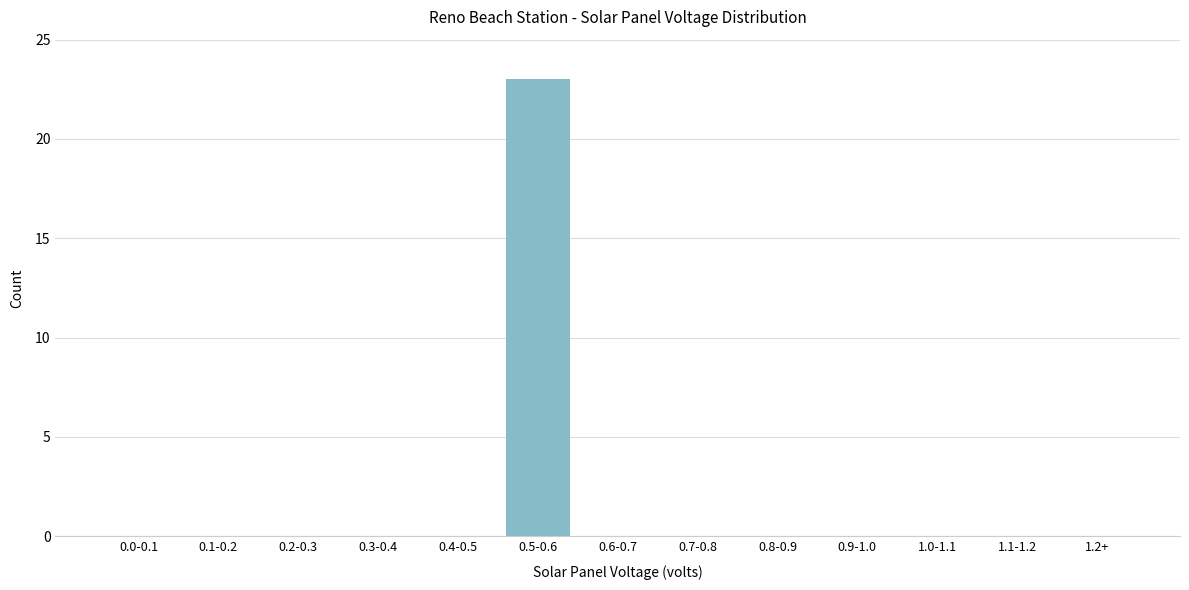

Reading left to right, what are all the values shown in this chart?

0.0-0.1=0	0.1-0.2=0	0.2-0.3=0	0.3-0.4=0	0.4-0.5=0	0.5-0.6=23	0.6-0.7=0	0.7-0.8=0	0.8-0.9=0	0.9-1.0=0	1.0-1.1=0	1.1-1.2=0	1.2+=0